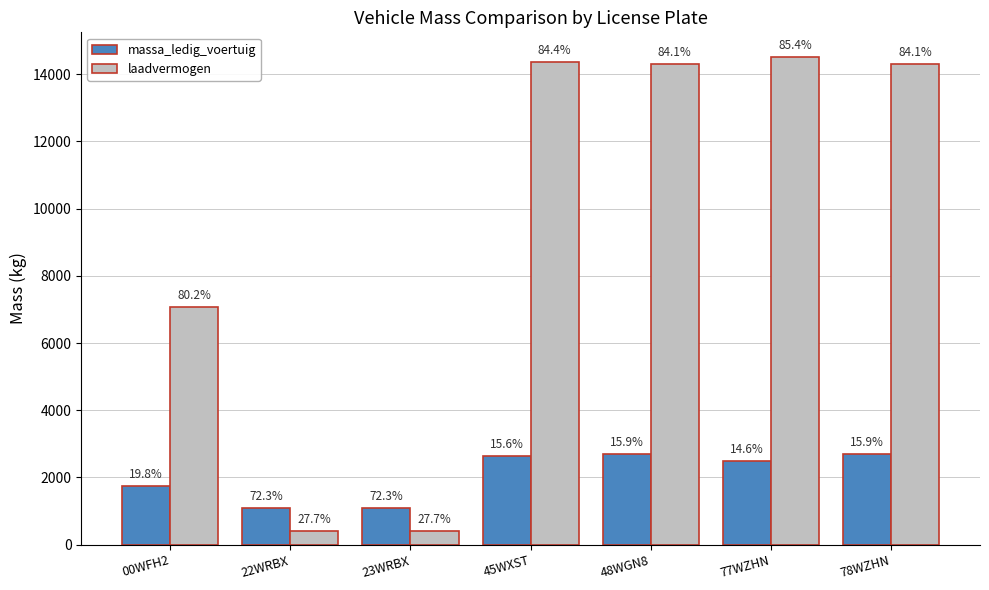

What is the average value of the laadvermogen series?

9336